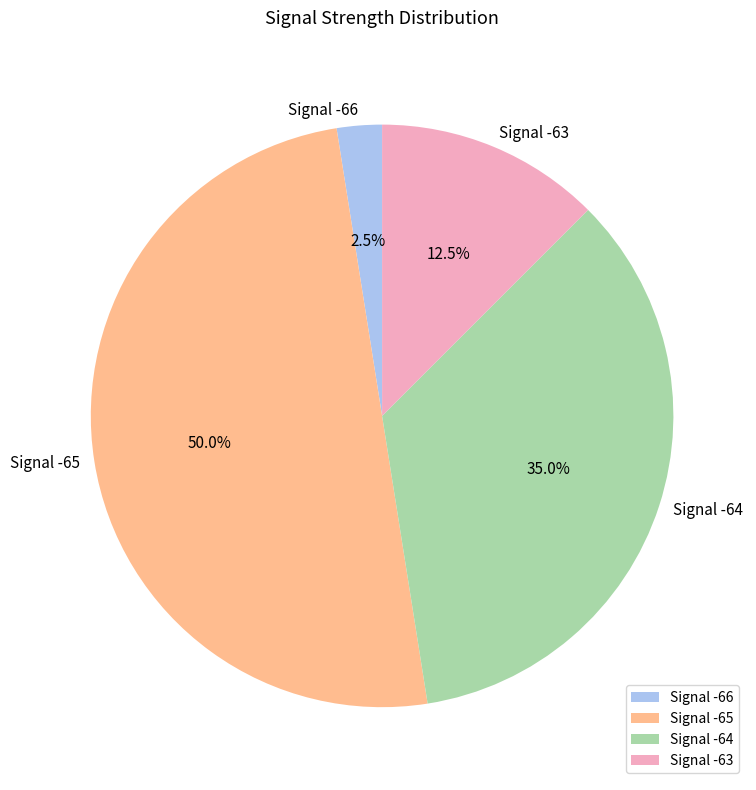

What is the ratio of the value at Signal -65 to the value at Signal -66?

20.0